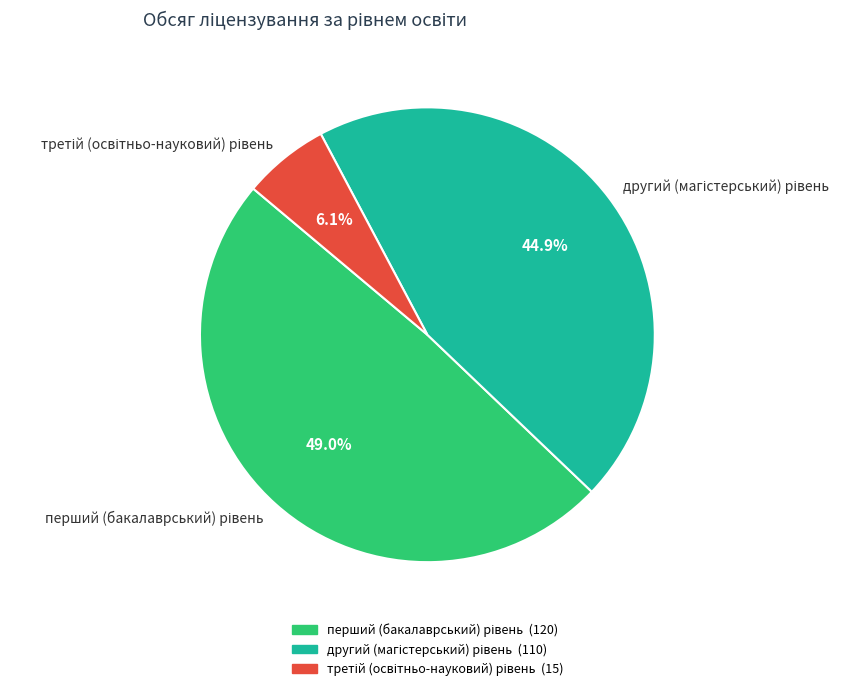

How many slices are in this pie chart?

3